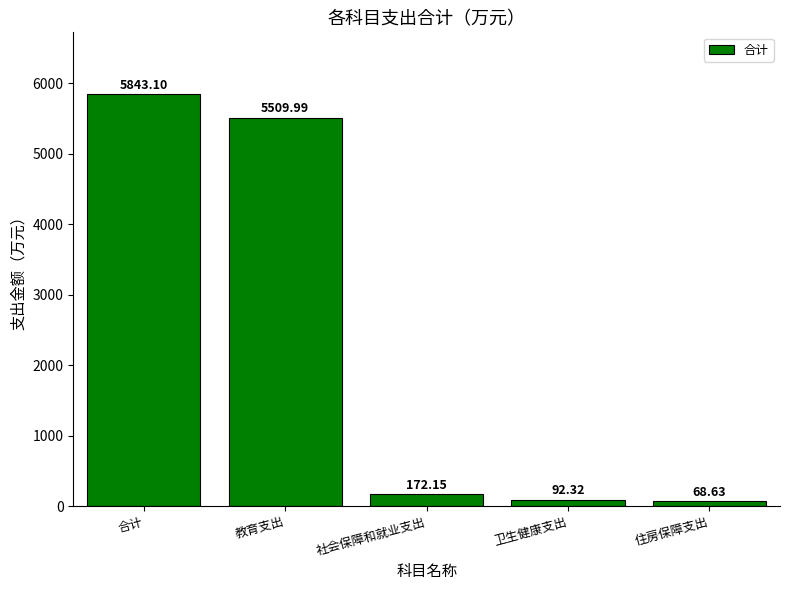

How many values are below 172?

2